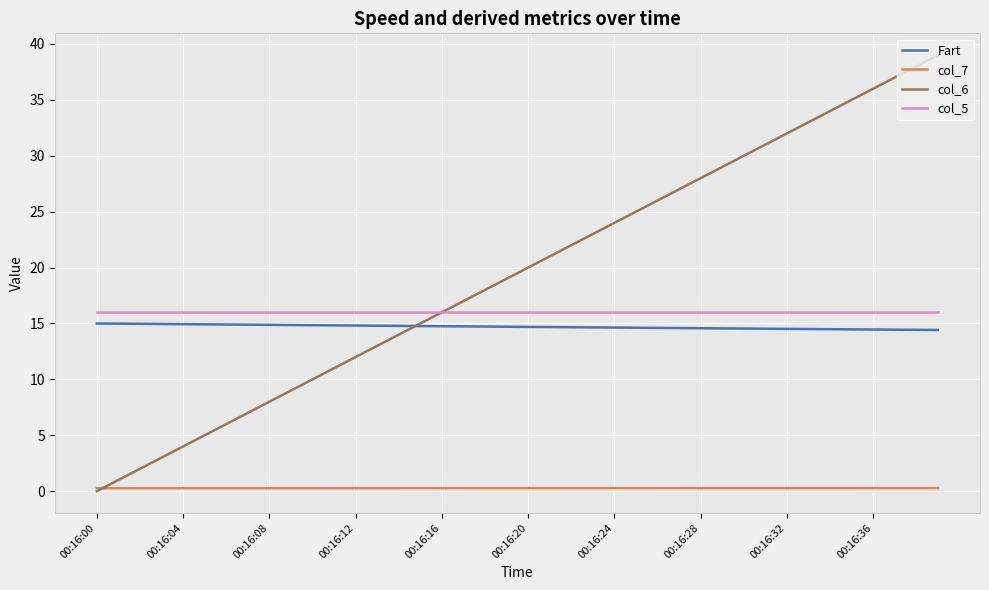

Which series has the widest spread of values?

col_6